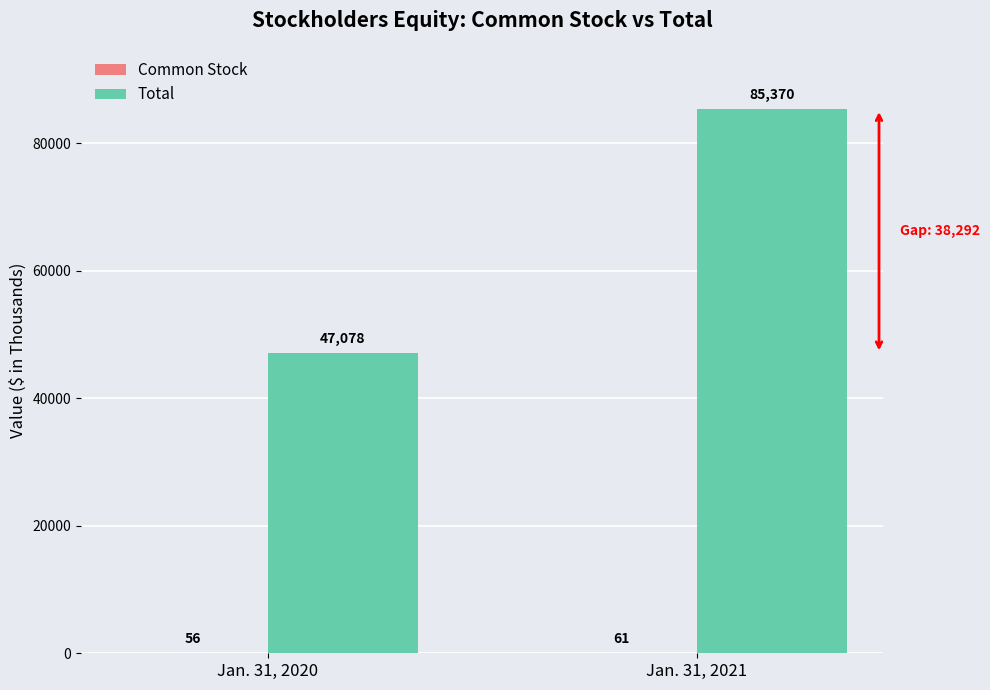

What is the sum of all Total values?

132448